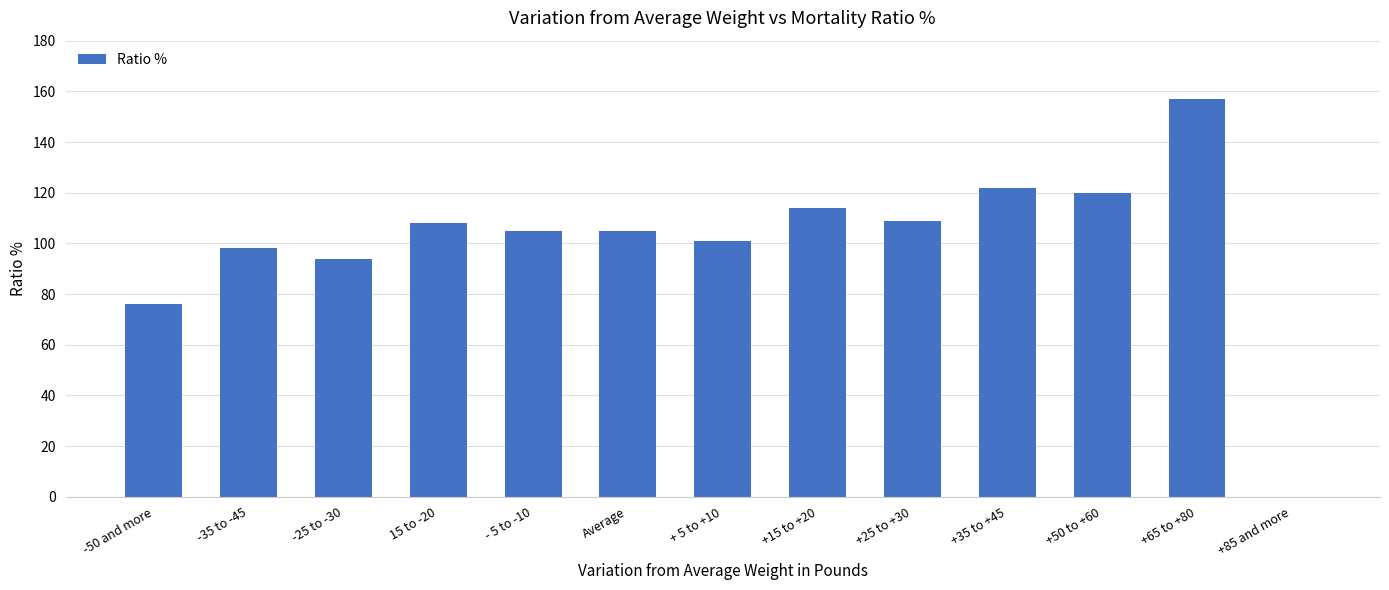

How many categories are shown in the chart?

13